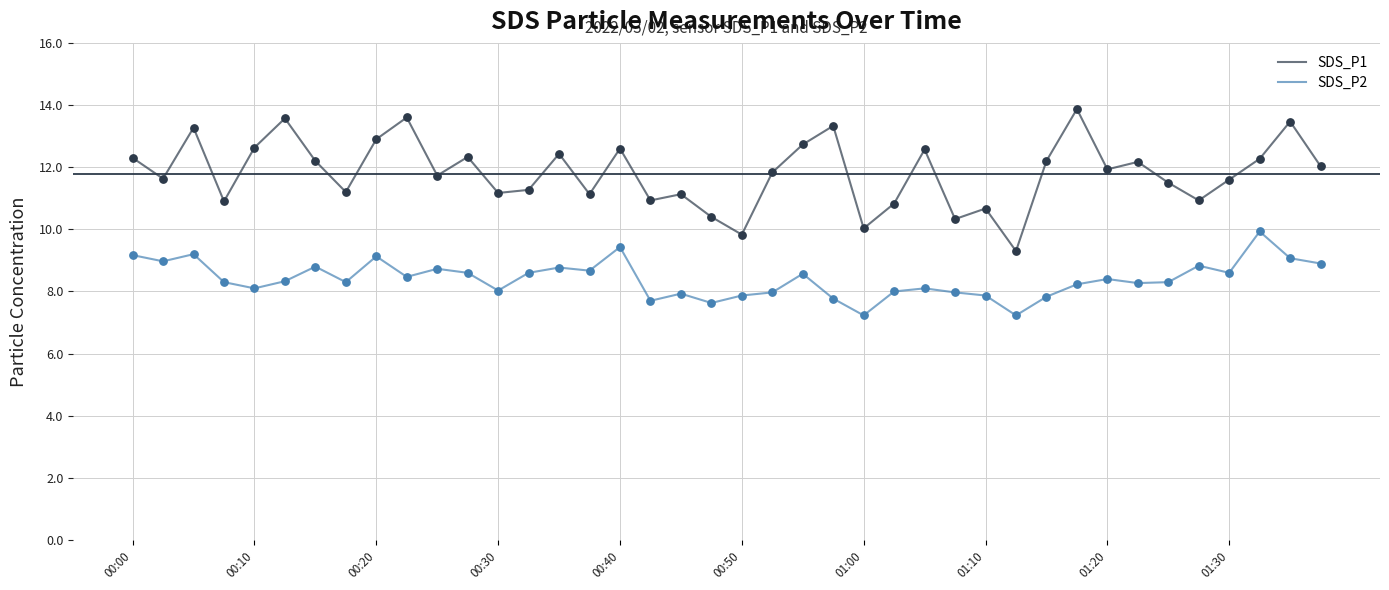

True or false: SDS_P2 and SDS_P1 cross at least once.

False